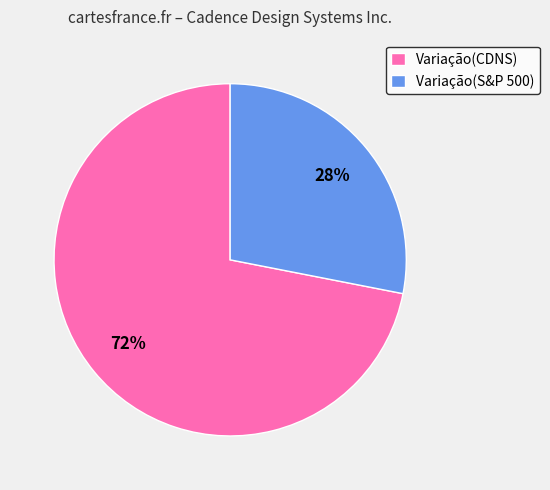

Between Variação(S&P 500) and Variação(CDNS), which is larger?

Variação(CDNS)